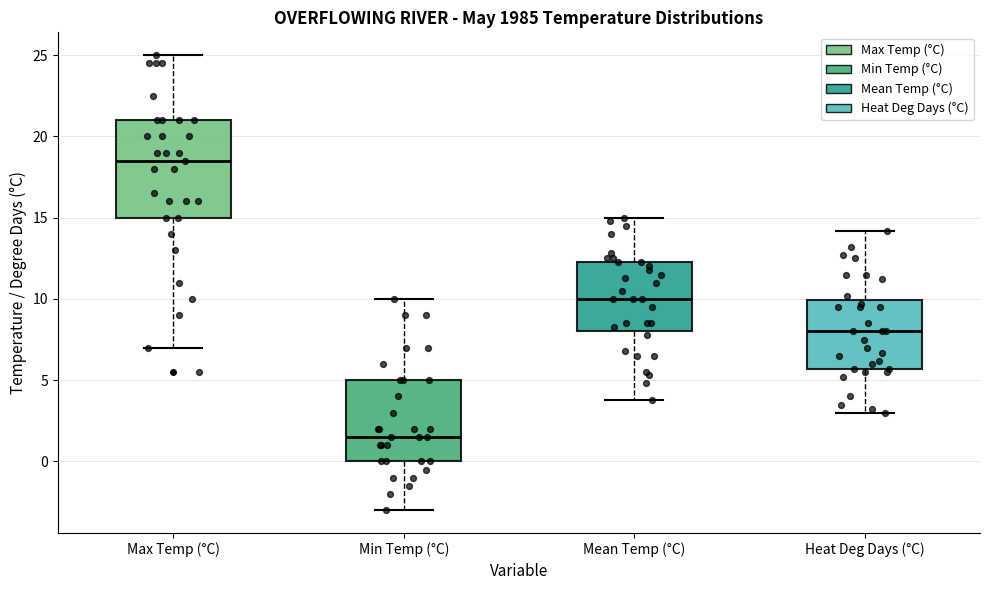

Reading left to right, transcribe this box plot: for each box, give where its median line is, the range the box spans, and where its two whiskers end, as read against the y-axis. The values are not printed on the chart, so give them approximately, as read against the axis.

Max Temp (°C): median 18.5, box 15.0 to 21.0, whiskers 7.0 to 25.0
Min Temp (°C): median 1.5, box 0.0 to 5.0, whiskers -3.0 to 10.0
Mean Temp (°C): median 10.0, box 8.0 to 12.5, whiskers 4.0 to 15.0
Heat Deg Days (°C): median 8.0, box 5.5 to 10.0, whiskers 3.0 to 14.0